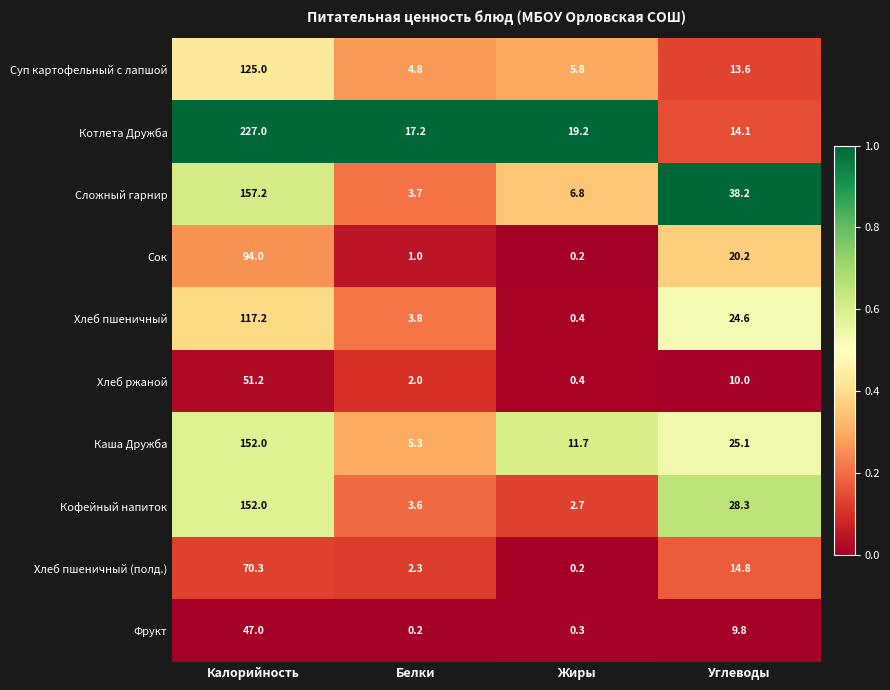

The Хлеб пшеничный series shows 3.8 at Белки. True or false?

True